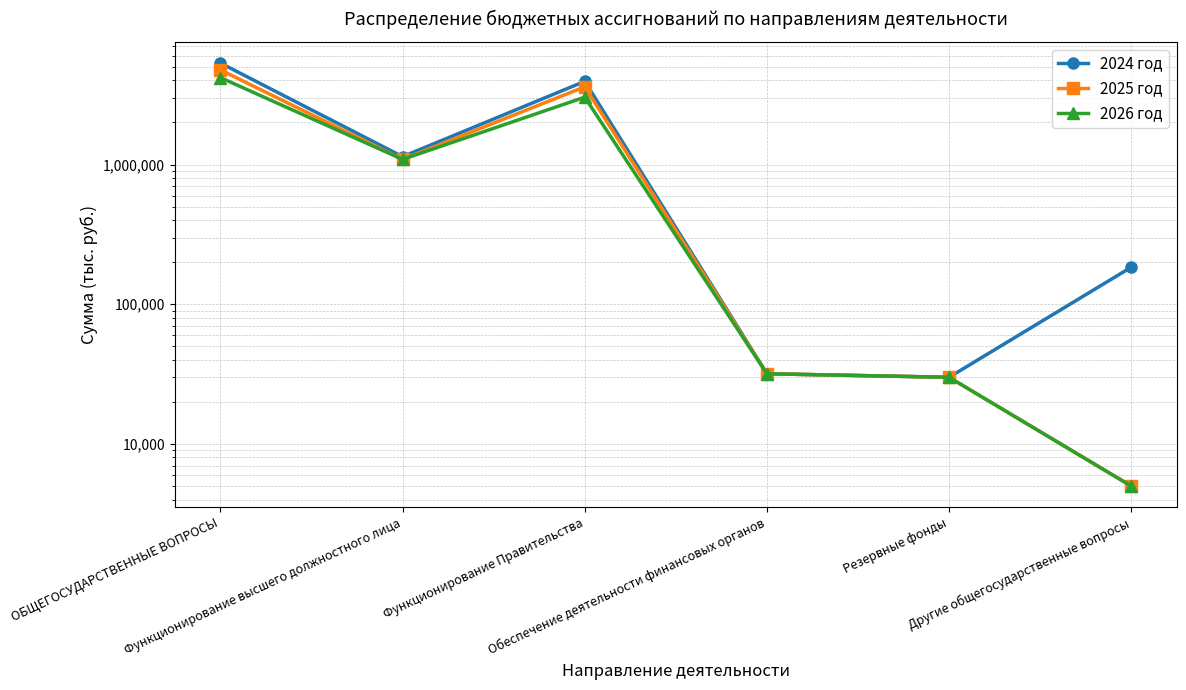

At Другие общегосударственные вопросы, list the series in order from smallest to largest.

2025 год, 2026 год, 2024 год